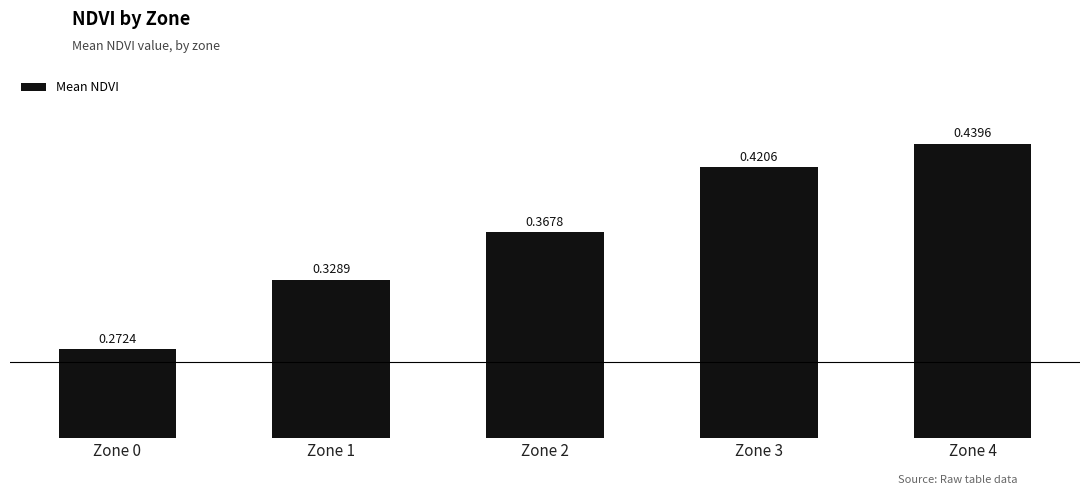

List the labels in order of value, smallest first.

Zone 0, Zone 1, Zone 2, Zone 3, Zone 4